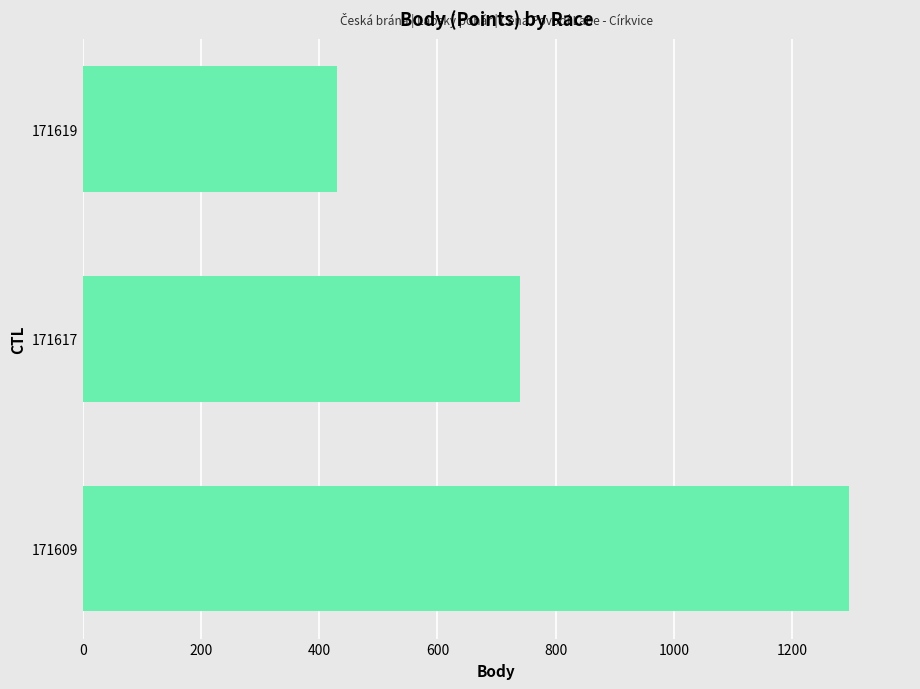

Count the number of data series in this chart.

1